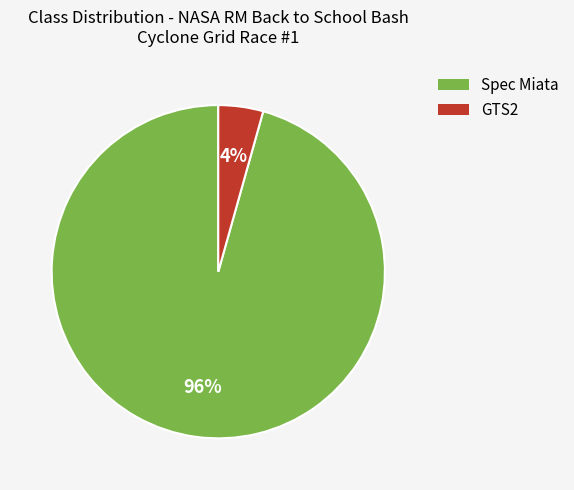

Which slice is the largest?

Spec Miata